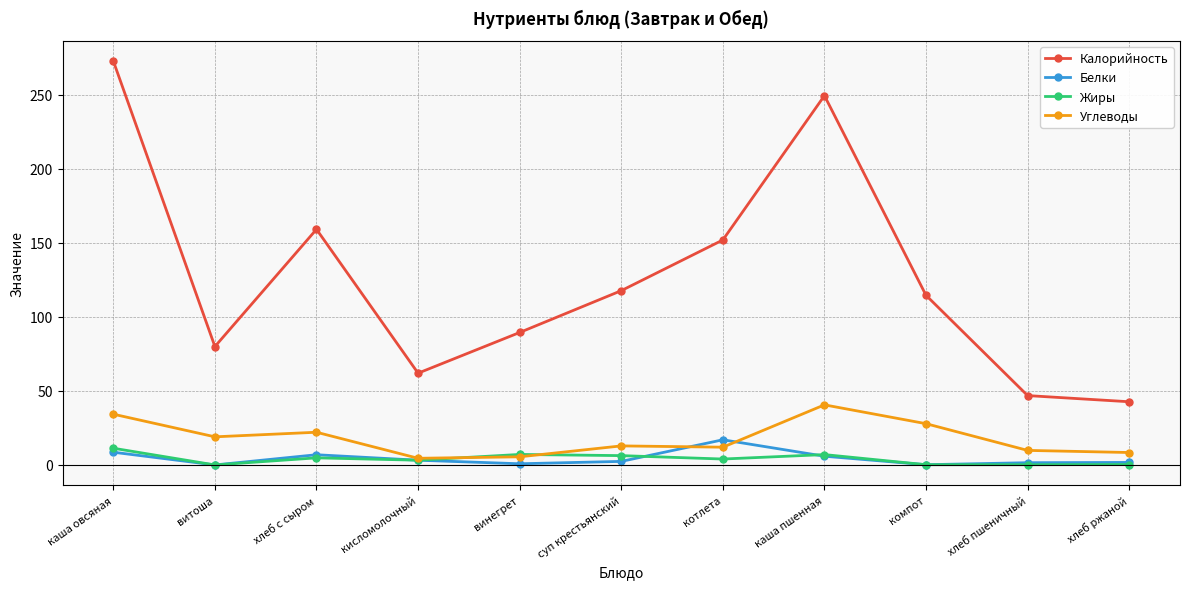

Is the value of Углеводы at каша овсяная greater than the value of Белки at кисломолочный?

Yes